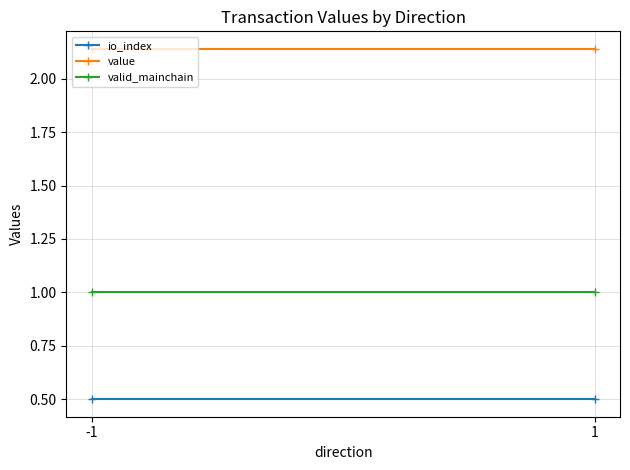

Between -1 and 1, which series saw the biggest shift?

io_index